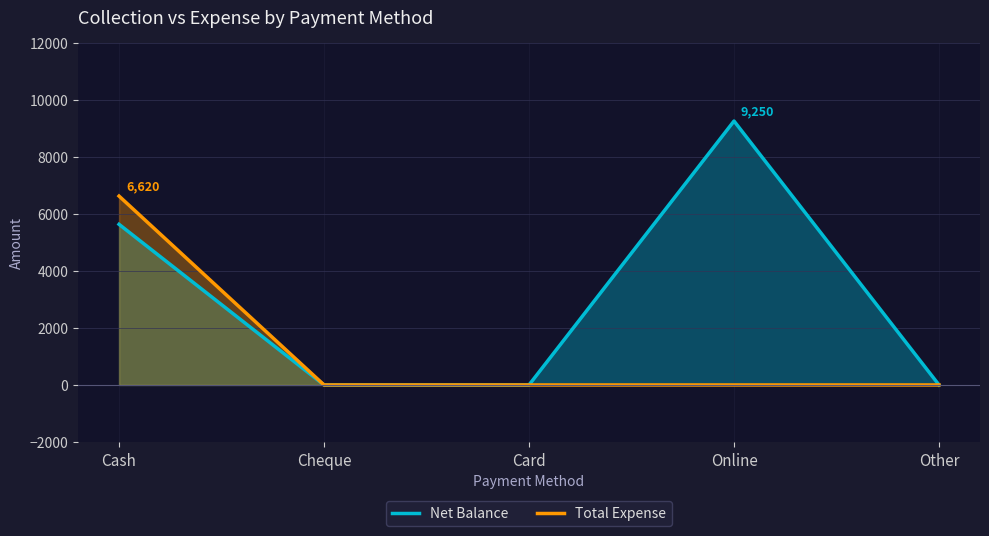

True or false: Net Balance and Total Expense cross at least once.

False